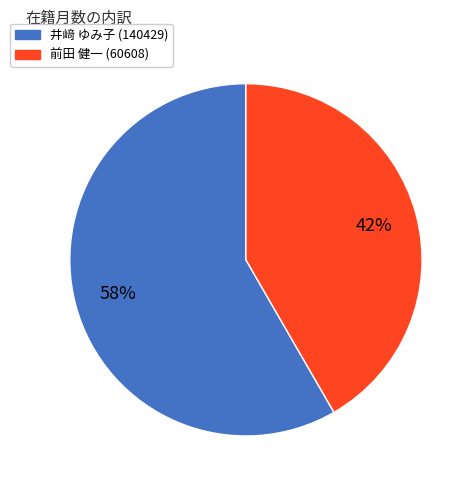

Combined, do 井﨑 ゆみ子 (140429) and 前田 健一 (60608) account for over 50%?

Yes